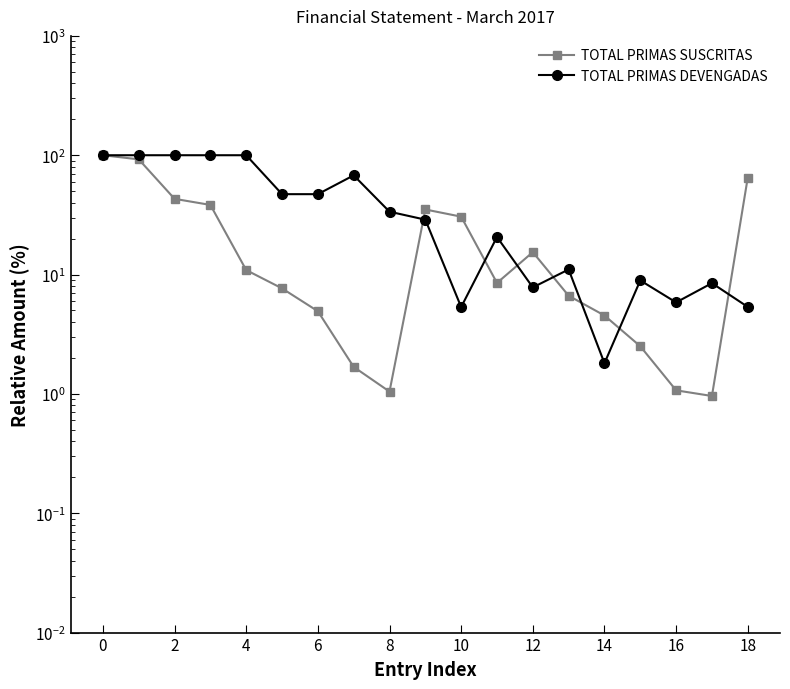

After their last crossing, which series has the higher values: TOTAL PRIMAS SUSCRITAS or TOTAL PRIMAS DEVENGADAS?

TOTAL PRIMAS SUSCRITAS